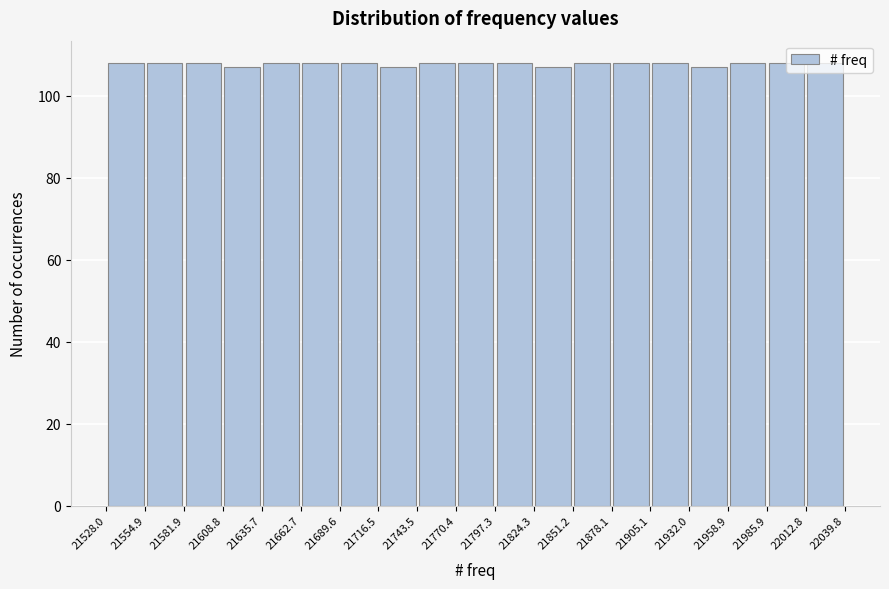

Reading left to right, list every bar in this chart as the range it spans on the x-axis followed by its height. The values are not printed on the chart, so give them approximately, as read against the axis.

21528.0 to 21554.9: 108
21554.9 to 21581.9: 108
21581.9 to 21608.8: 108
21608.8 to 21635.7: 108
21635.7 to 21662.7: 108
21662.7 to 21689.6: 108
21689.6 to 21716.5: 108
21716.5 to 21743.5: 108
21743.5 to 21770.4: 108
21770.4 to 21797.3: 108
21797.3 to 21824.3: 108
21824.3 to 21851.2: 108
21851.2 to 21878.1: 108
21878.1 to 21905.1: 108
21905.1 to 21932.0: 108
21932.0 to 21958.9: 108
21958.9 to 21985.9: 108
21985.9 to 22012.8: 108
22012.8 to 22039.8: 108